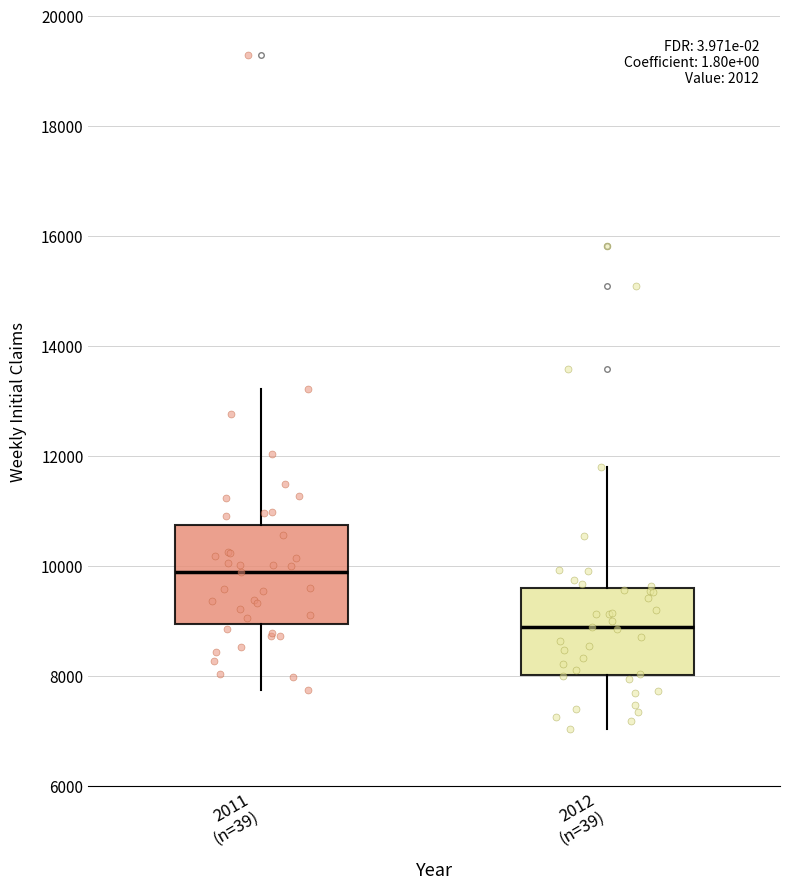

Reading left to right, read every box against the y-axis: the position of its median line, the range the box covers, and the ends of its whiskers. The values are not printed on the chart, so give them approximately, as read against the axis.

2011 (n=39): median 9800, box 9000 to 10800, whiskers 7800 to 13200
2012 (n=39): median 8800, box 8000 to 9600, whiskers 7000 to 11800